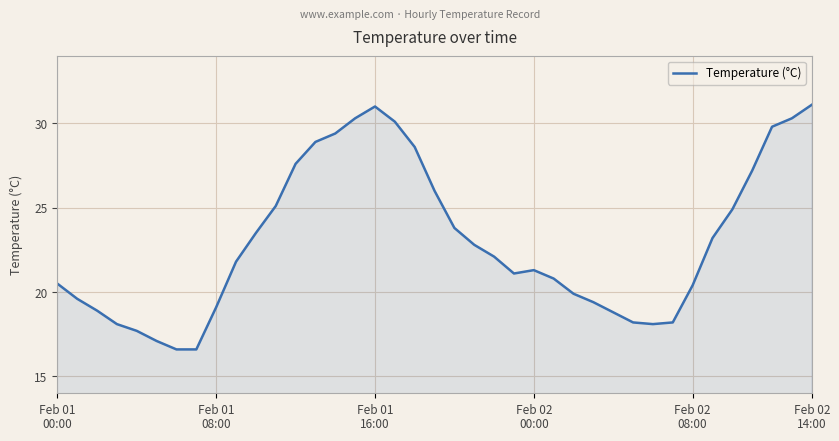

True or false: the data has more than 1 interior local peaks.

True